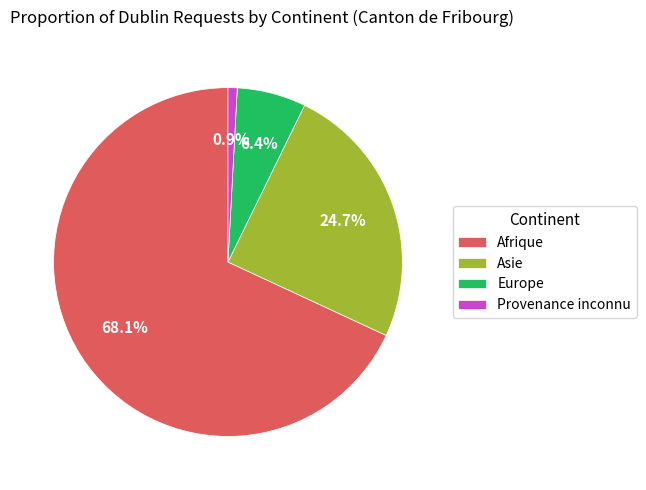

To the nearest percent, what is the difference between the Asie and Provenance inconnu slice percentages?

24%